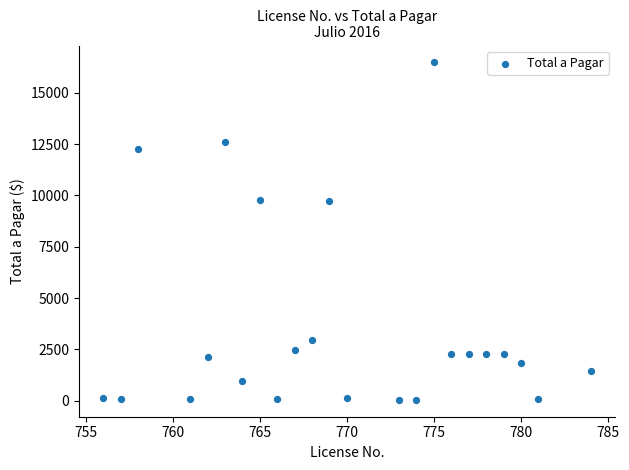

What is the range of X values (max minus min)?

28.0